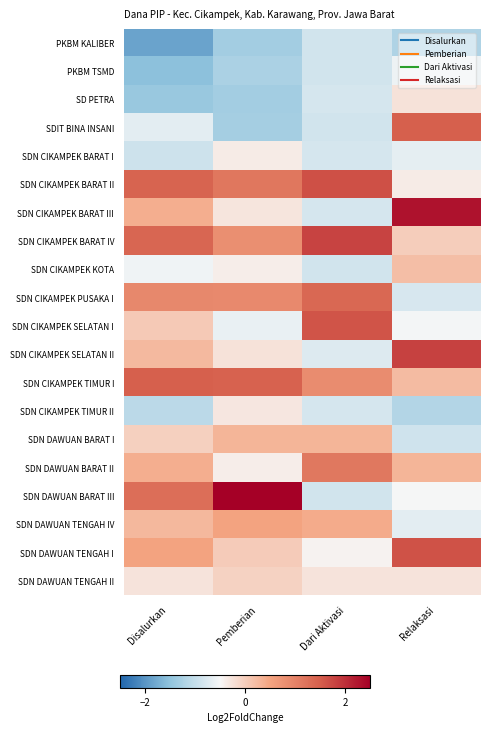

Count the number of data series in this chart.

20